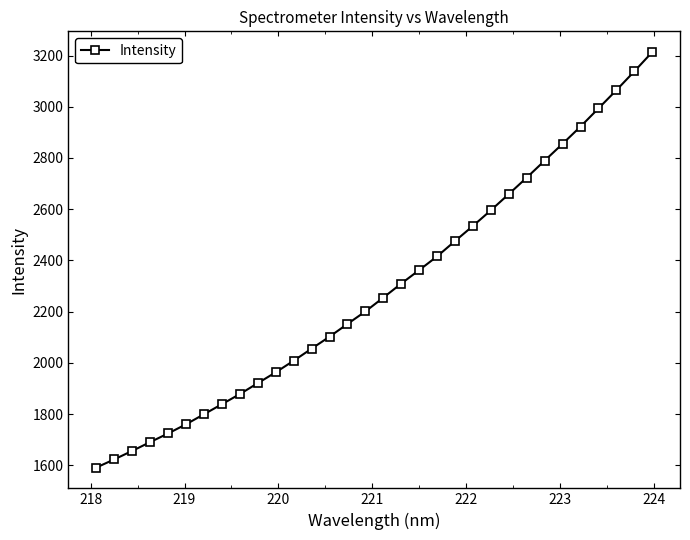

What is the maximum value shown in the chart?

3213.5